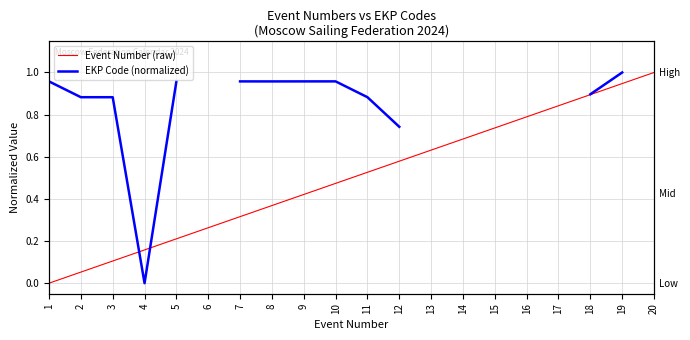

What is the spread (max minus min) of values at 7?

0.6